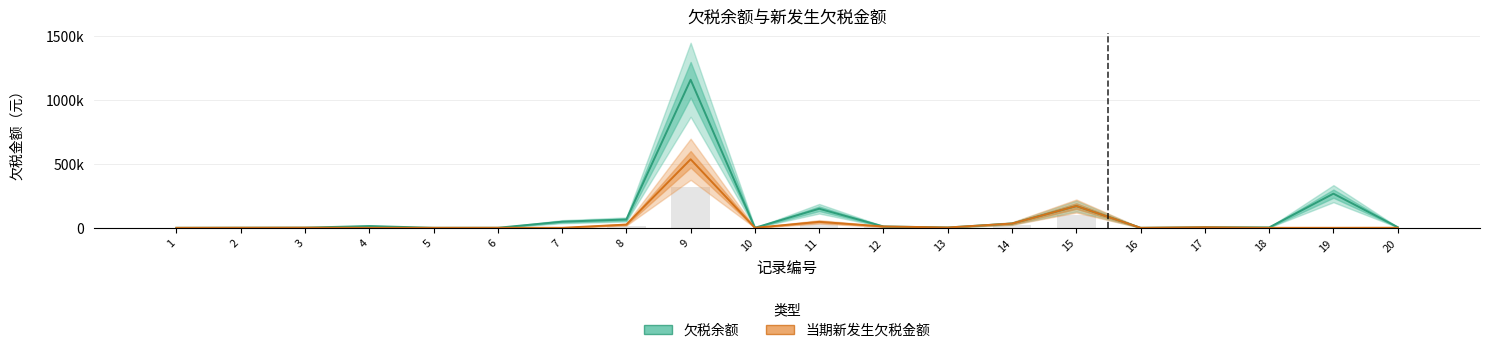

Is the value of 欠税余额 at 1 greater than the value of 当期新发生欠税金额 at 13?

No